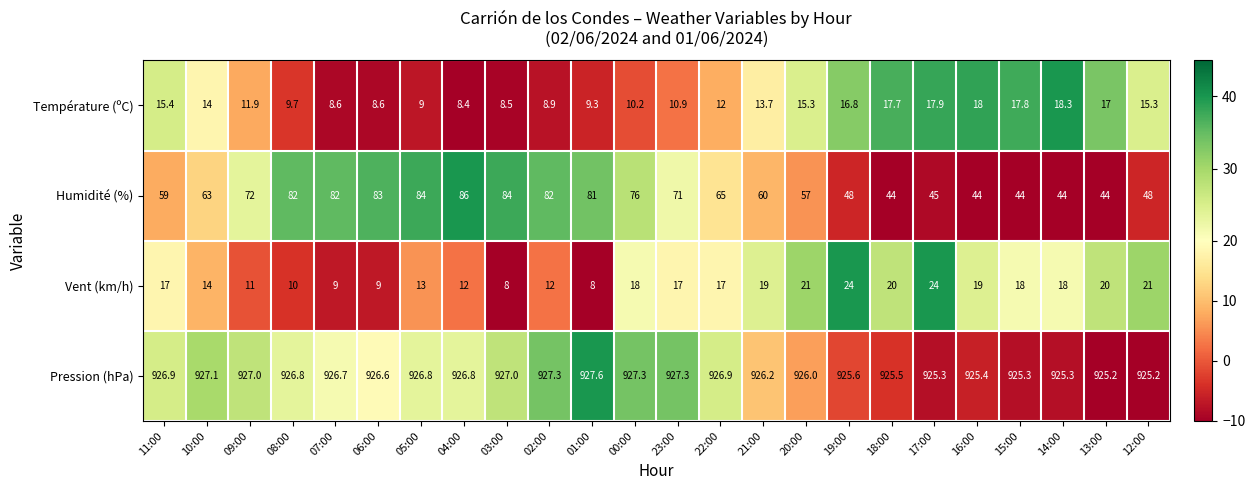

What is the spread (max minus min) of values at 15:00?

907.5